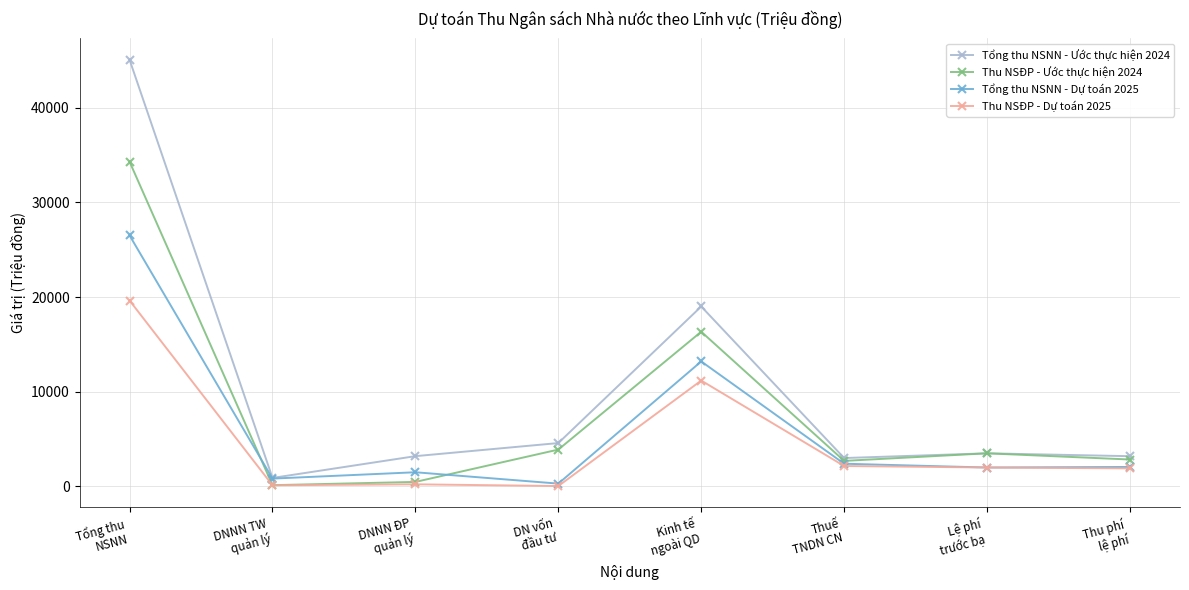

How many series are shown in this chart?

4